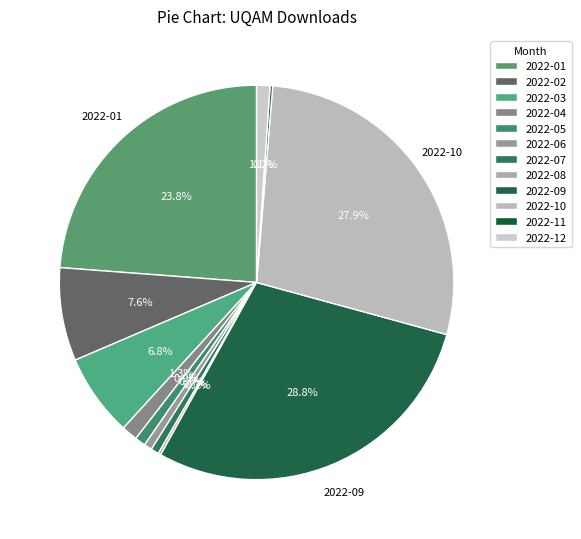

Rank the categories by value from lowest to highest.

2022-08, 2022-11, 2022-06, 2022-07, 2022-05, 2022-12, 2022-04, 2022-03, 2022-02, 2022-01, 2022-10, 2022-09